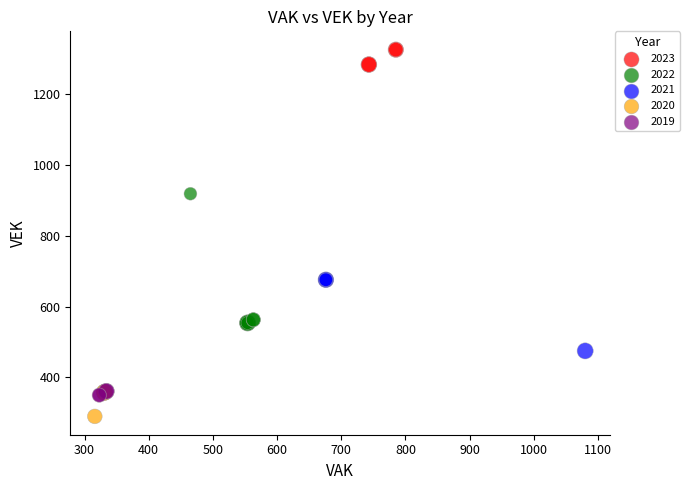

Which series has the widest spread of Y values?

2022